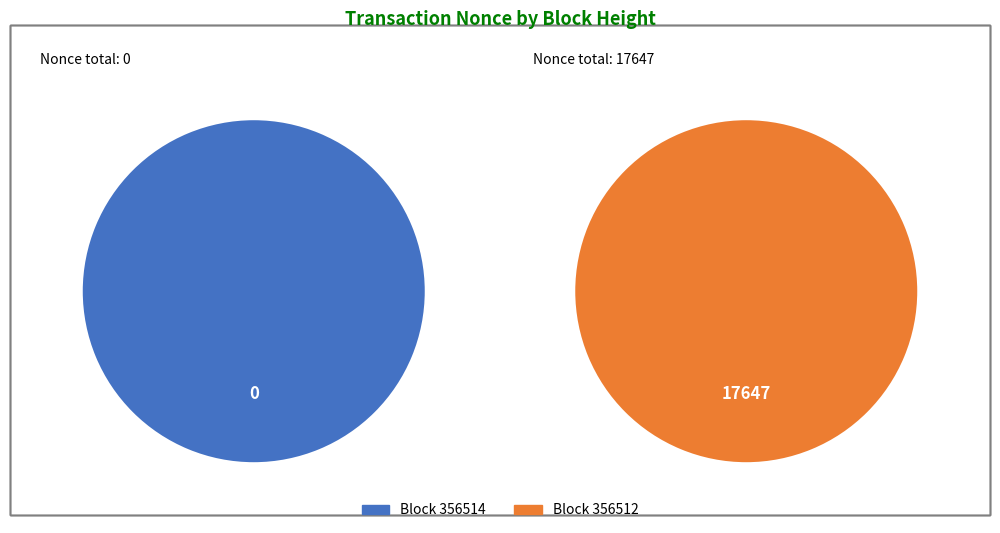

Which category accounts for the majority?

356512